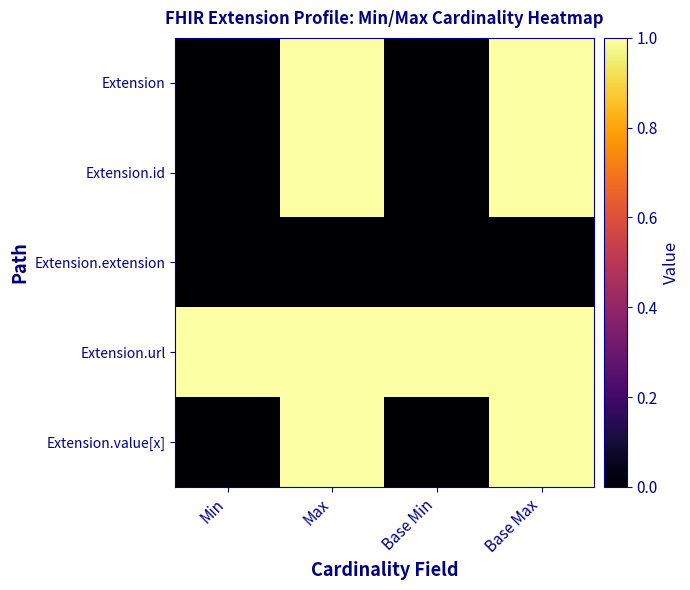

Reading left to right, list all the values displayed in this chart.

Extension: Min=0	Max=1	Base Min=0	Base Max=1
Extension.id: Min=0	Max=1	Base Min=0	Base Max=1
Extension.extension: Min=0	Max=0	Base Min=0	Base Max=0
Extension.url: Min=1	Max=1	Base Min=1	Base Max=1
Extension.value[x]: Min=0	Max=1	Base Min=0	Base Max=1